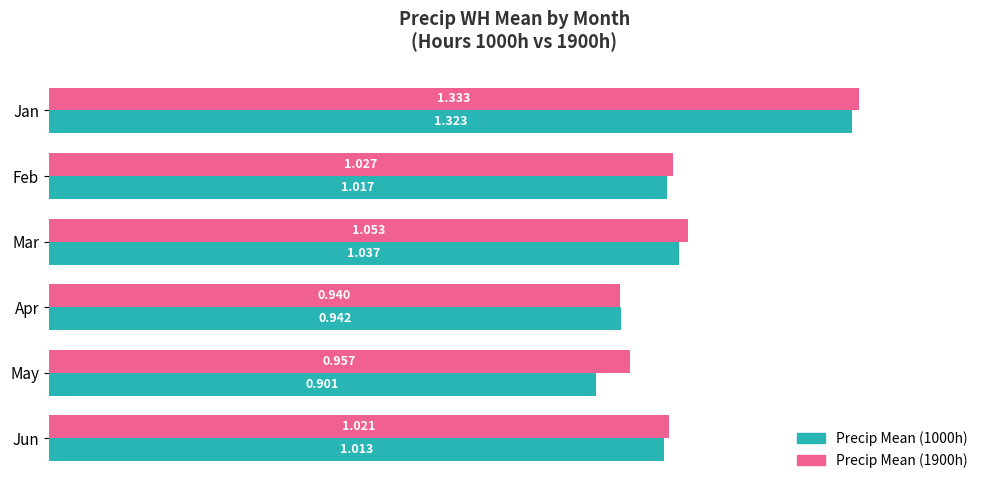

What are all the series names shown in the legend?

Precip Mean (1000h), Precip Mean (1900h)